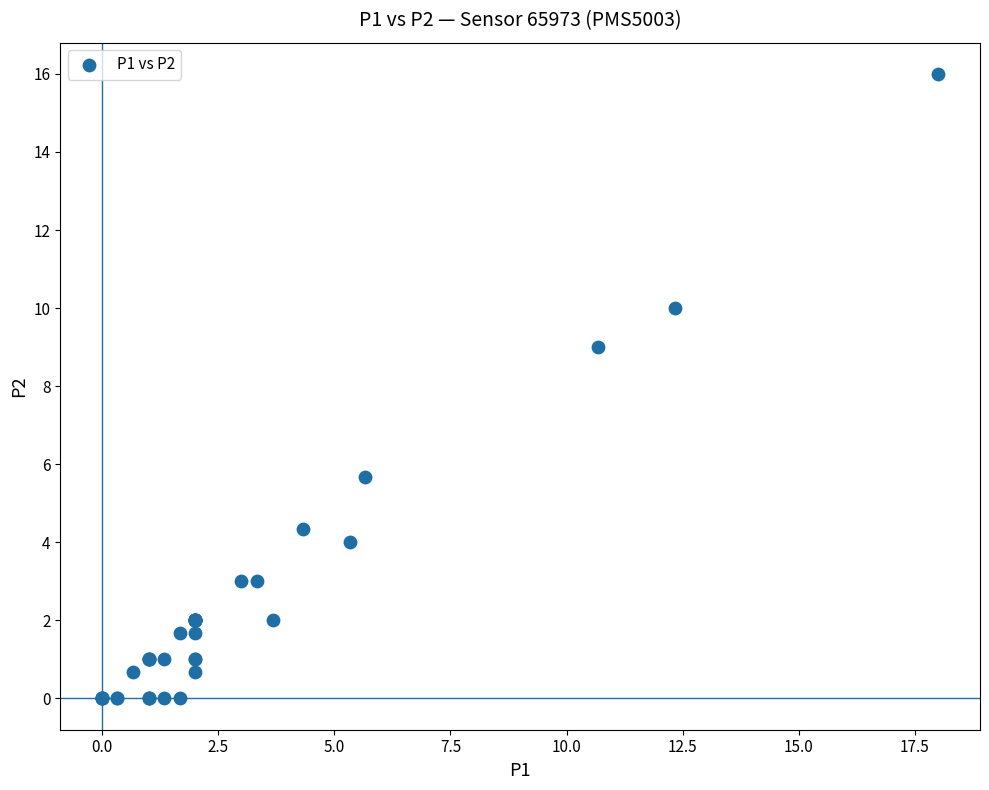

What Y value in the scatter plot is closest to 8?

9.0